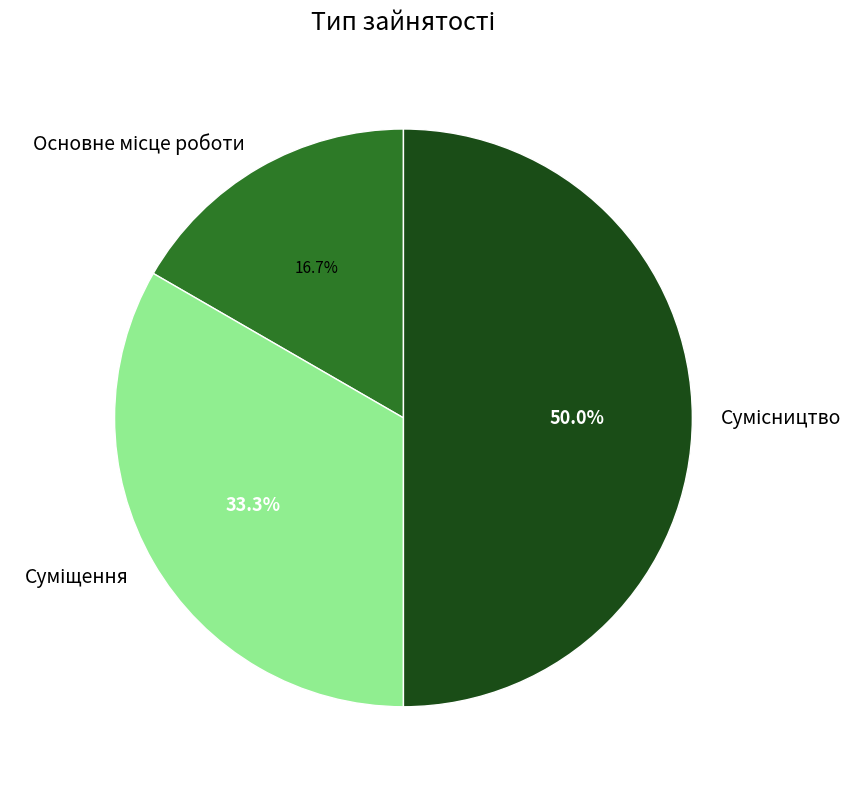

Count the number of slices in the pie.

3